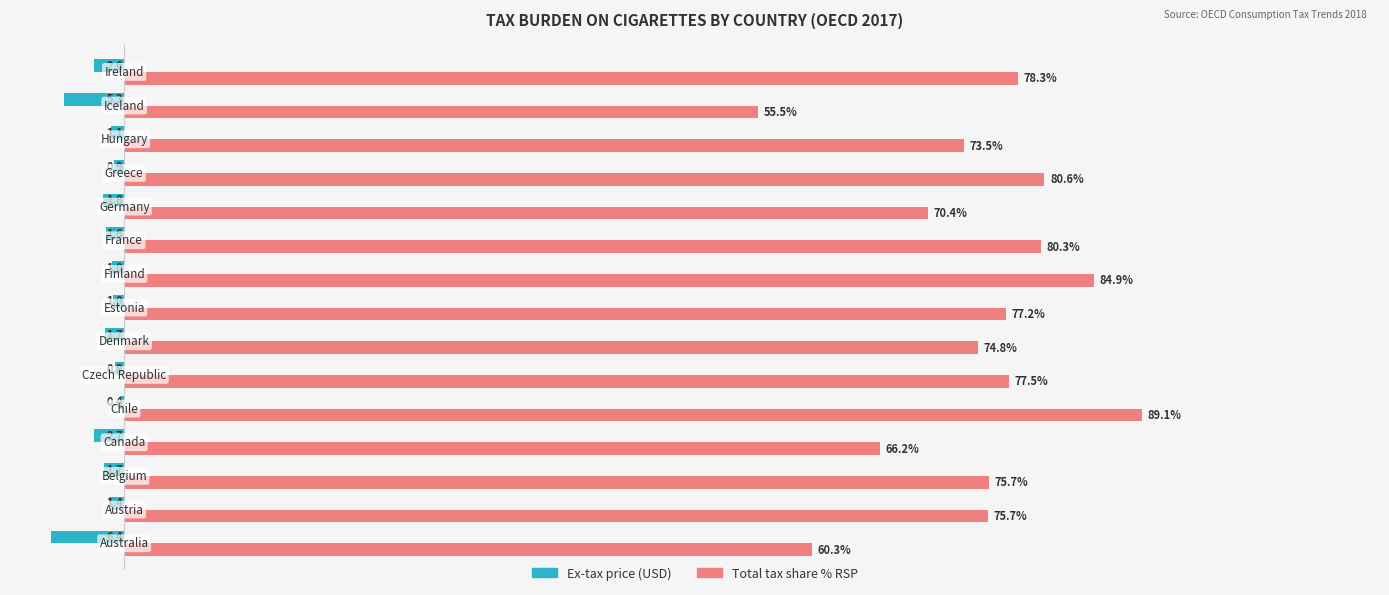

Which series has the widest spread of values?

Total tax share % RSP